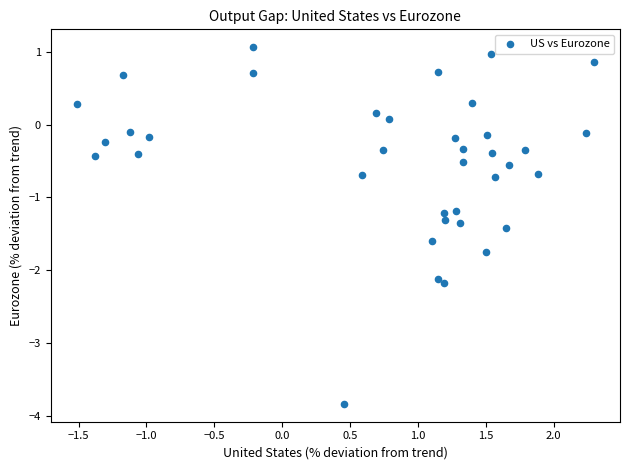

What is the range of X values (max minus min)?

3.8